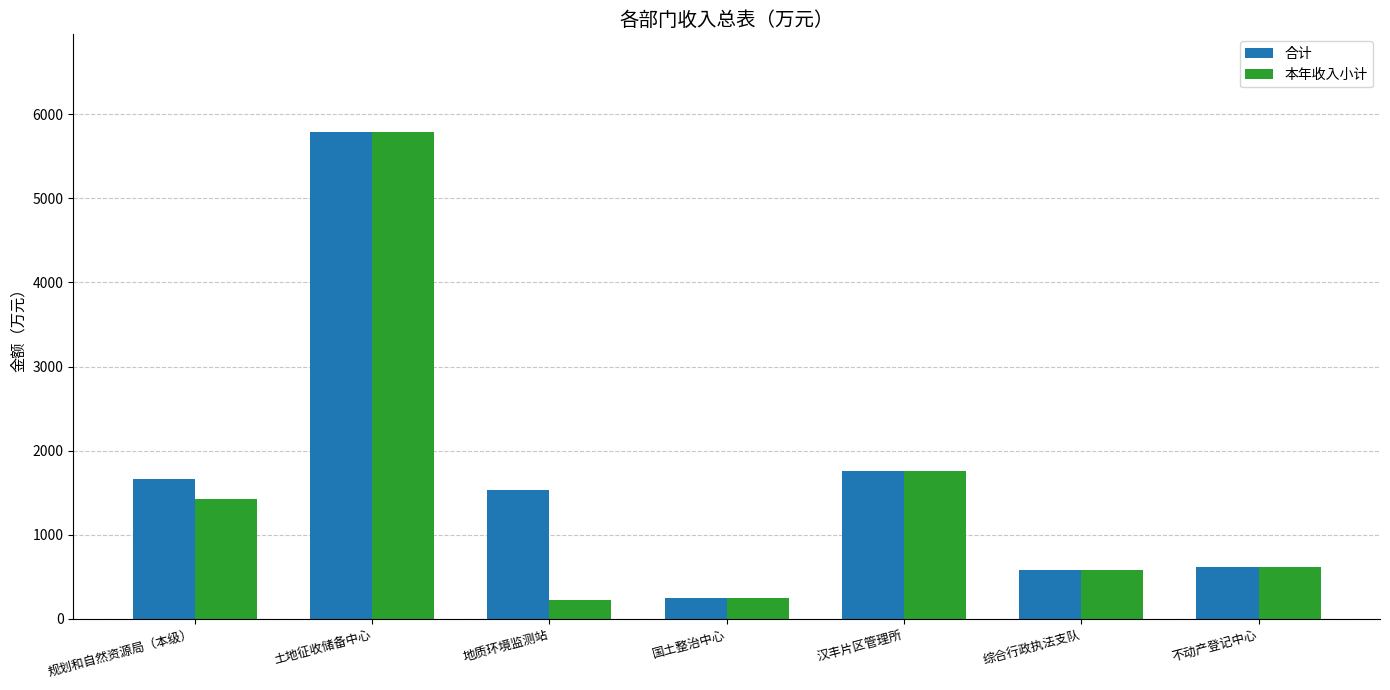

What is the label of the 4th bar from the right?

国土整治中心